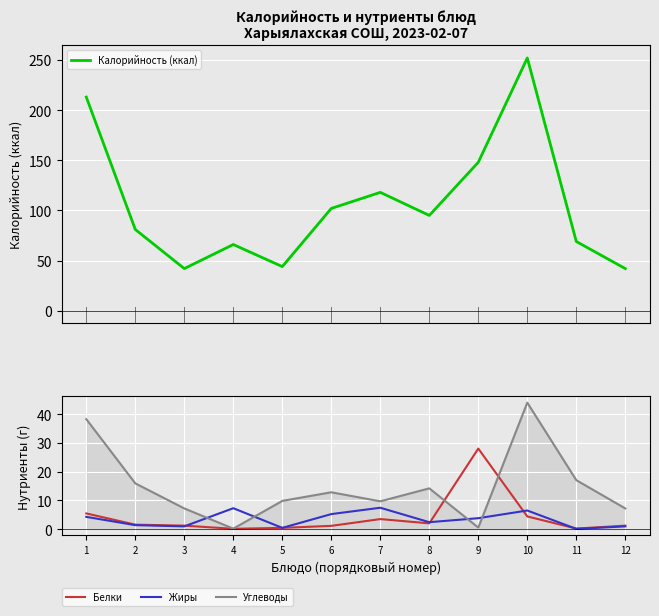

How many lines are shown in the chart?

4